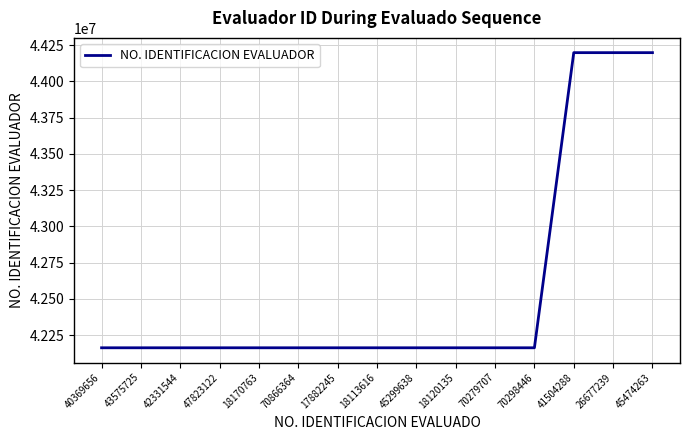

How many categories are shown in the chart?

15